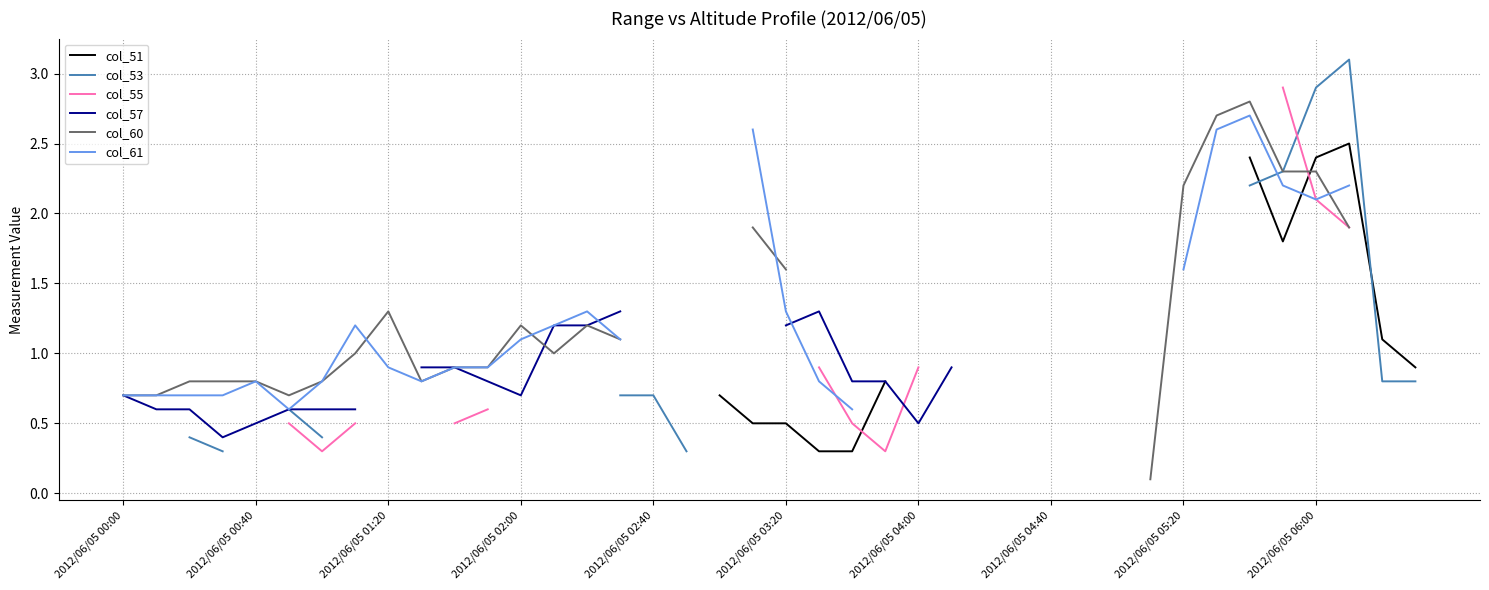

True or false: col_60 and col_51 cross at least once.

True